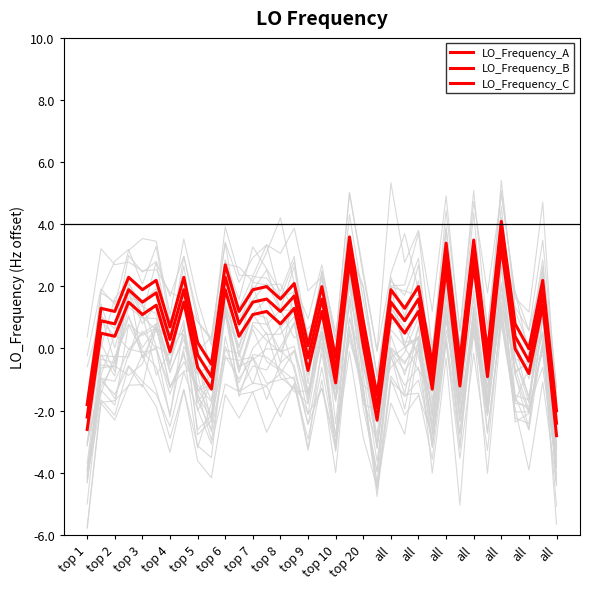

Does the chart display data point markers on the line(s)?

No